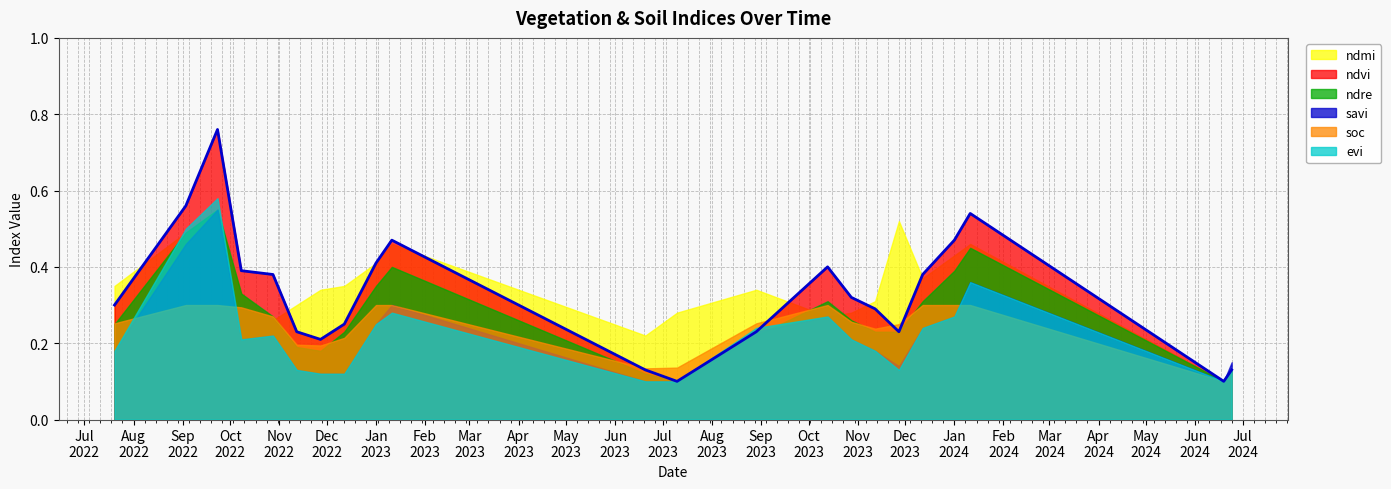

What is the difference between the values at Jan
2024 and Mar
2024?

0.4